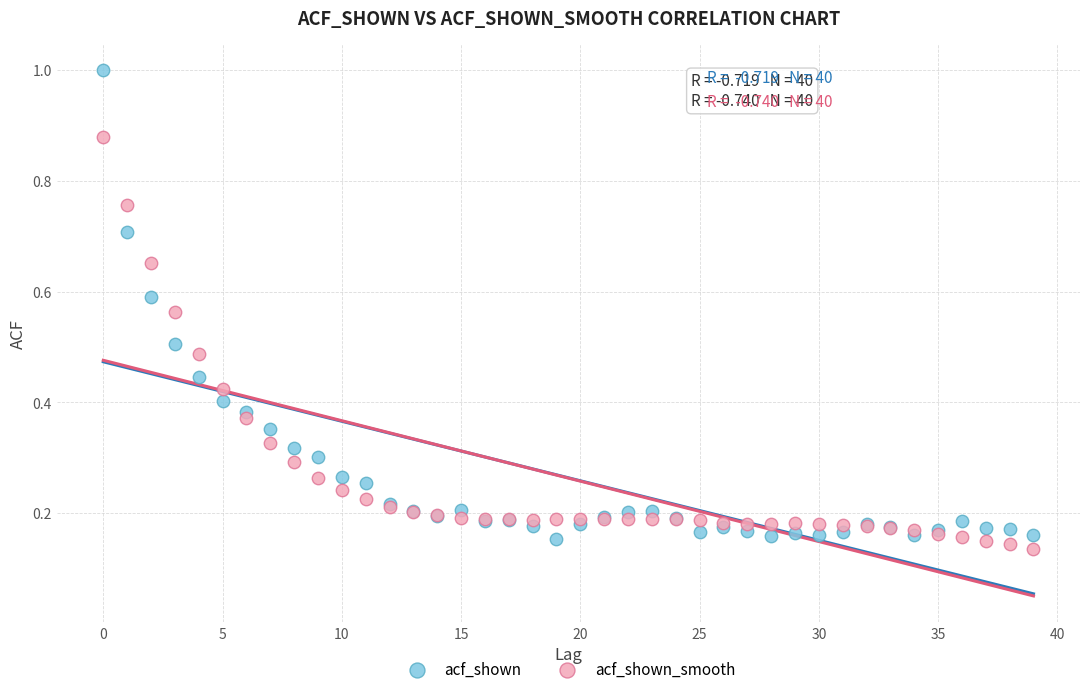

Which series contains the highest Y value?

acf_shown